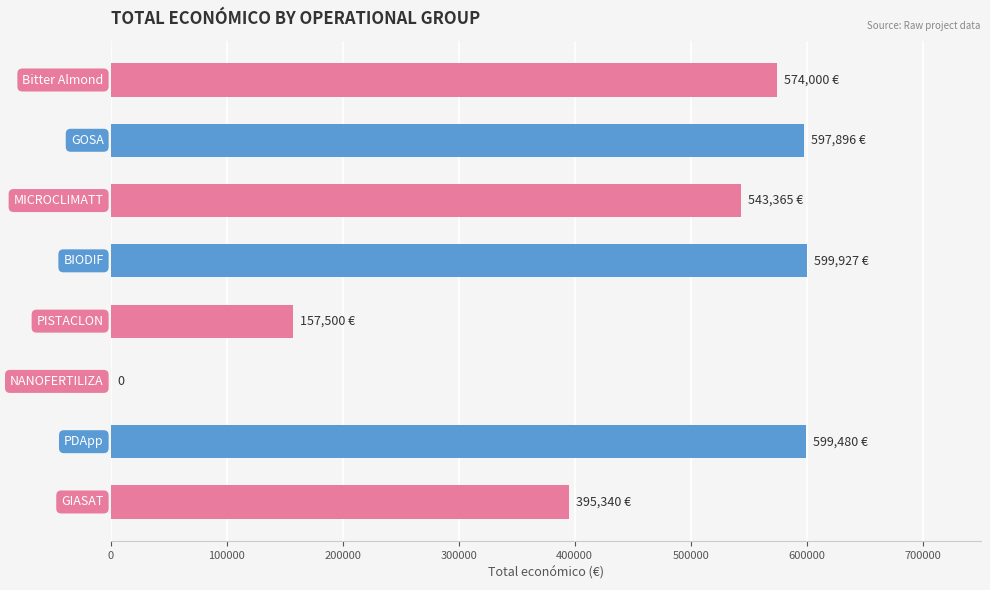

What is the maximum value shown in the chart?

599927